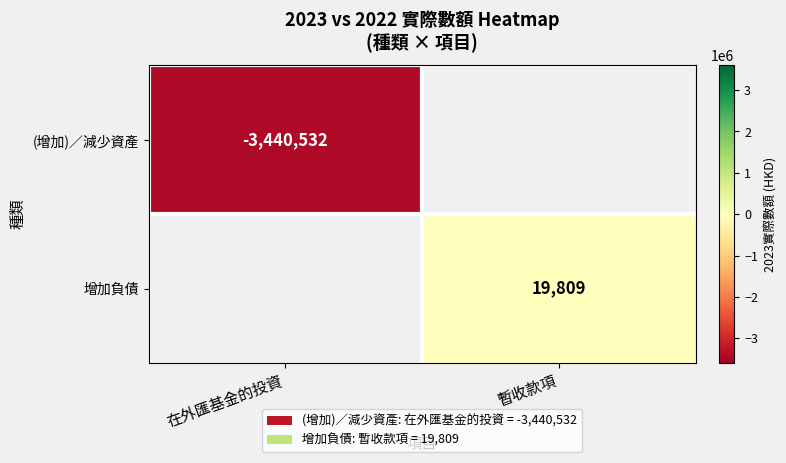

Is it true that 增加負債 equals 30523.1 at 暫收款項?

False